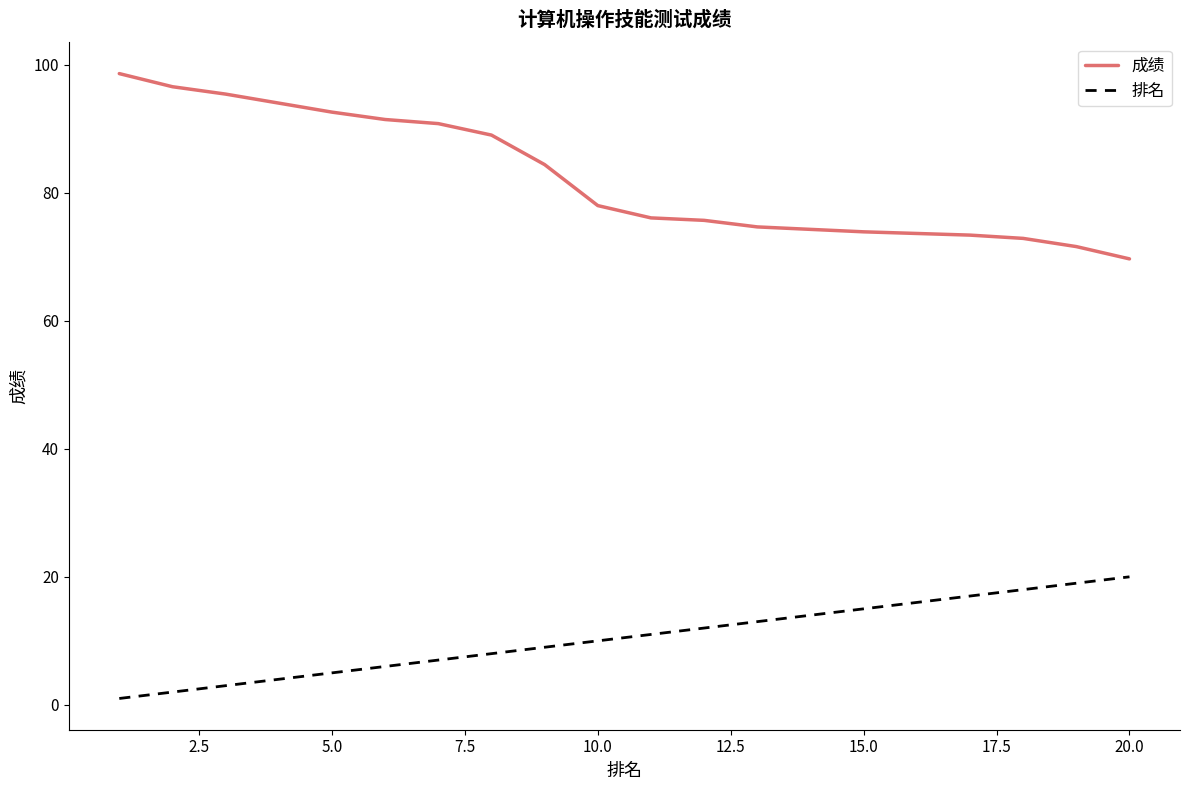

Count the number of data series in this chart.

2